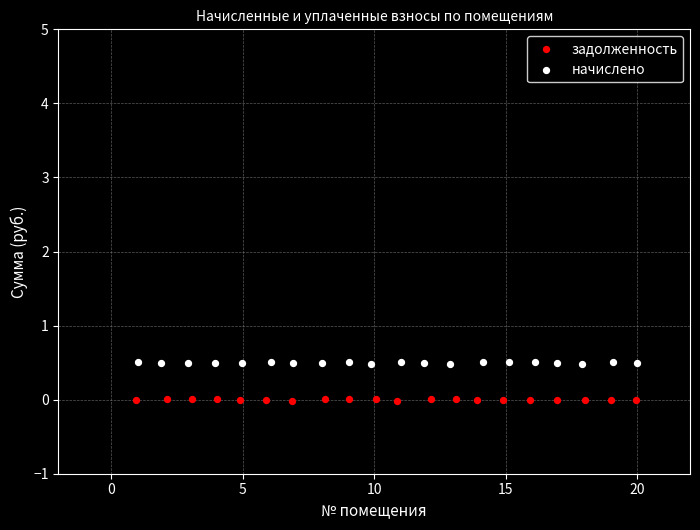

Which series reaches the minimum Y coordinate?

задолженность